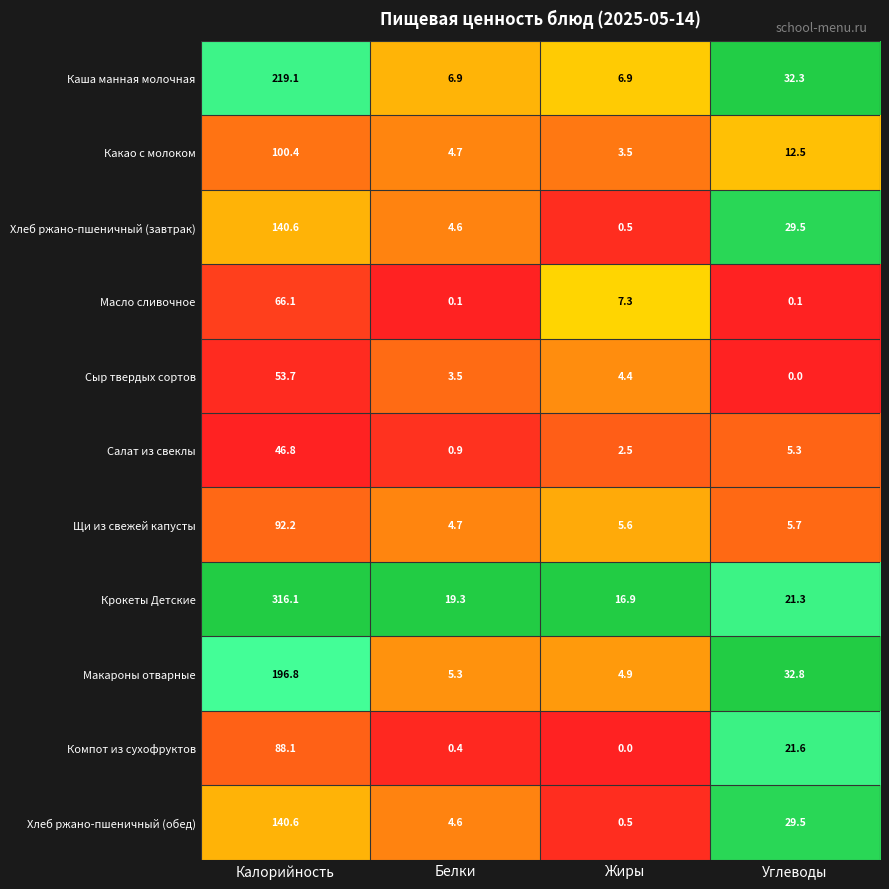

What is the maximum value for Масло сливочное?

66.1